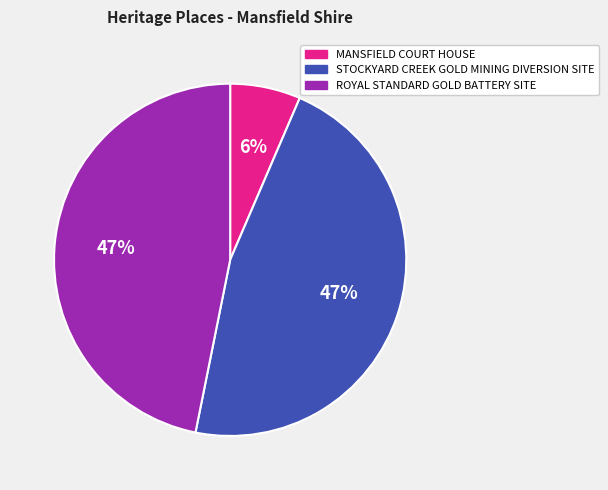

True or false: STOCKYARD CREEK GOLD MINING DIVERSION SITE accounts for 47% of the total.

True